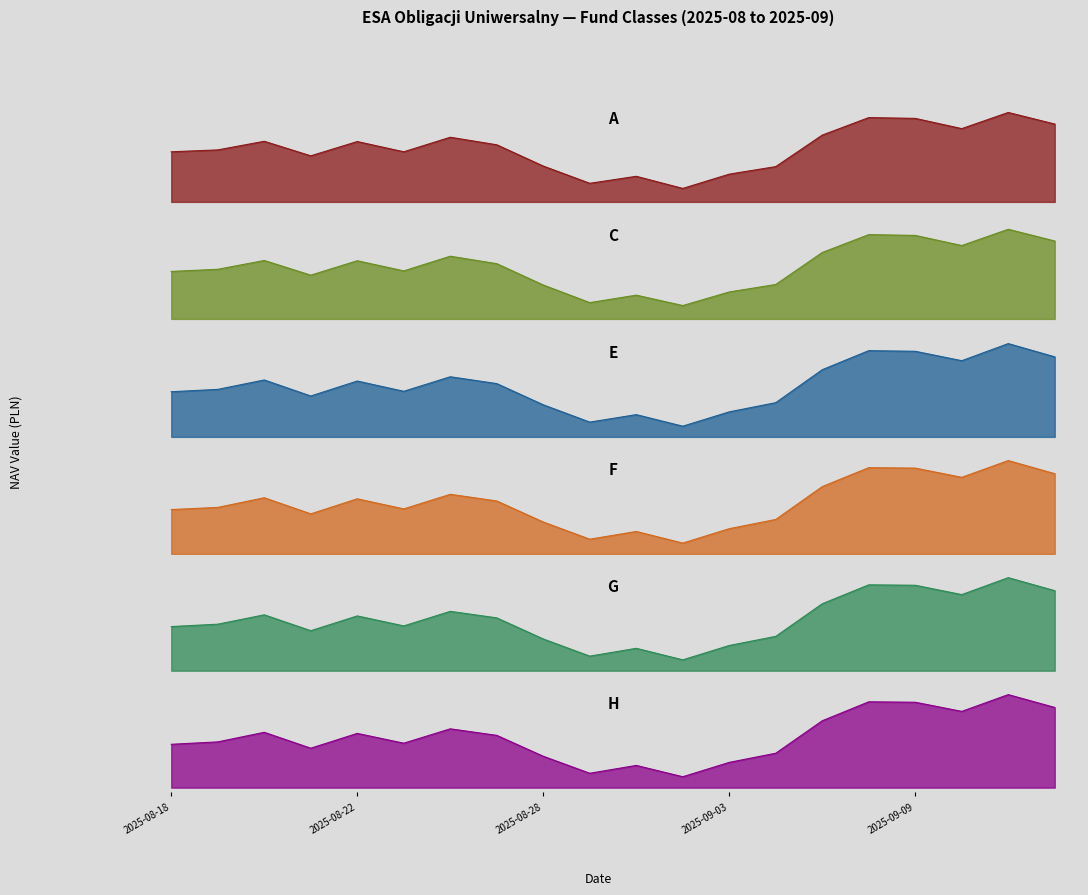

At which category does F reach its first local peak?

2025-08-20